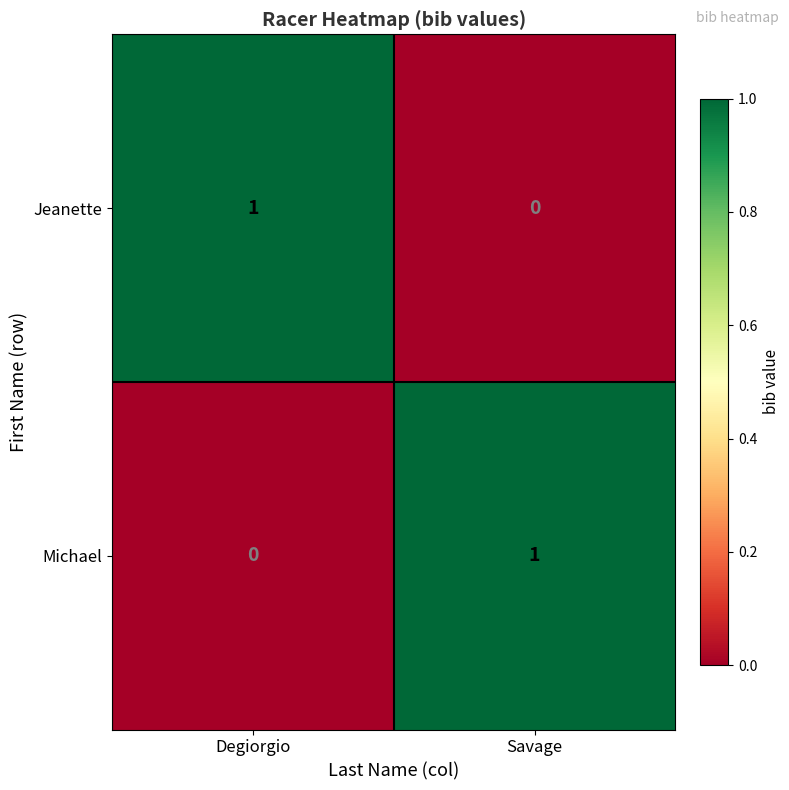

Which category has the lowest value in the Jeanette series?

Savage